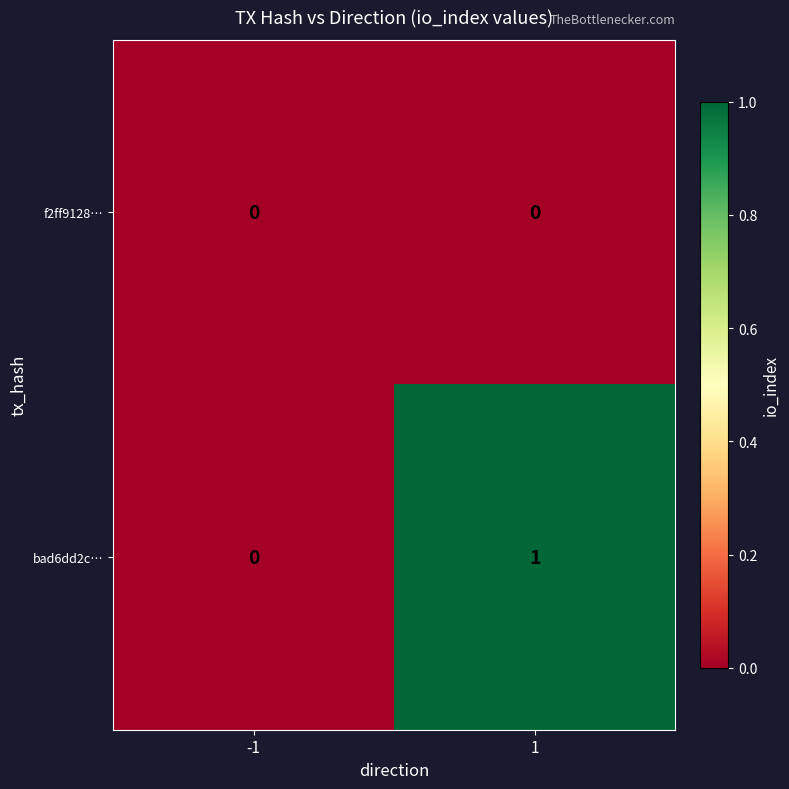

Rank the series by their average value, from highest to lowest.

bad6dd2c…, f2ff9128…